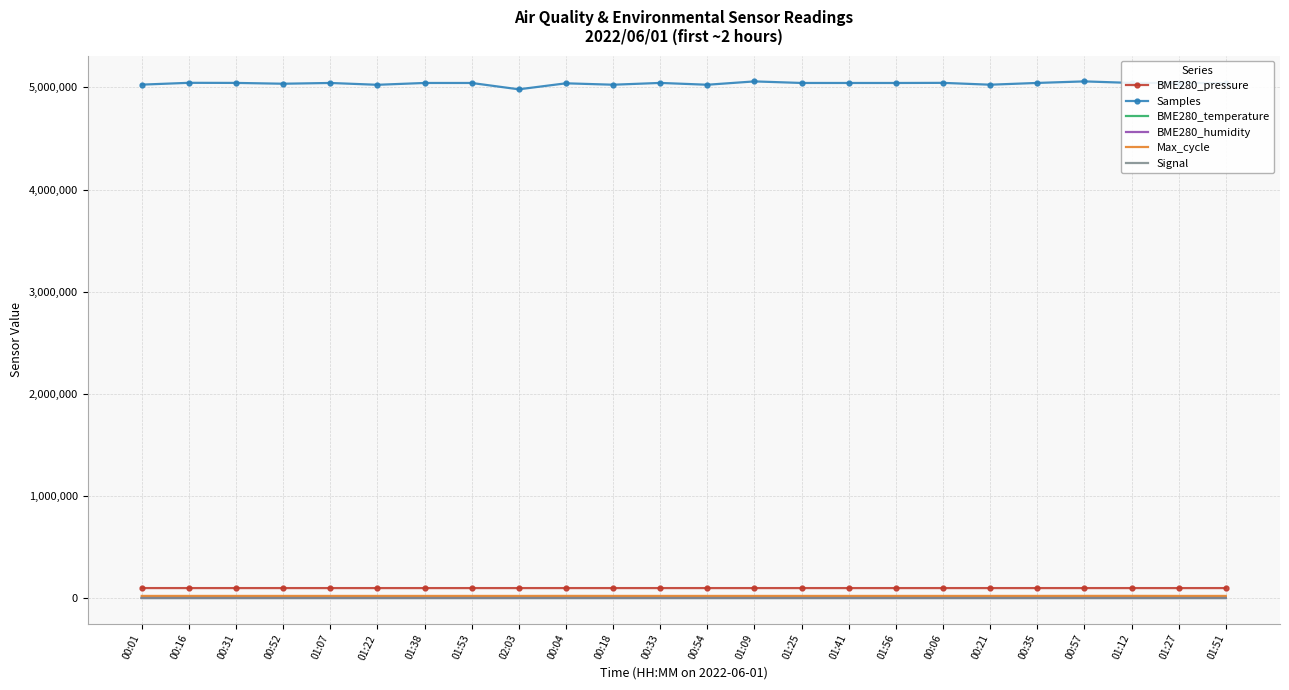

What is the maximum value shown in the chart?

5058882.0